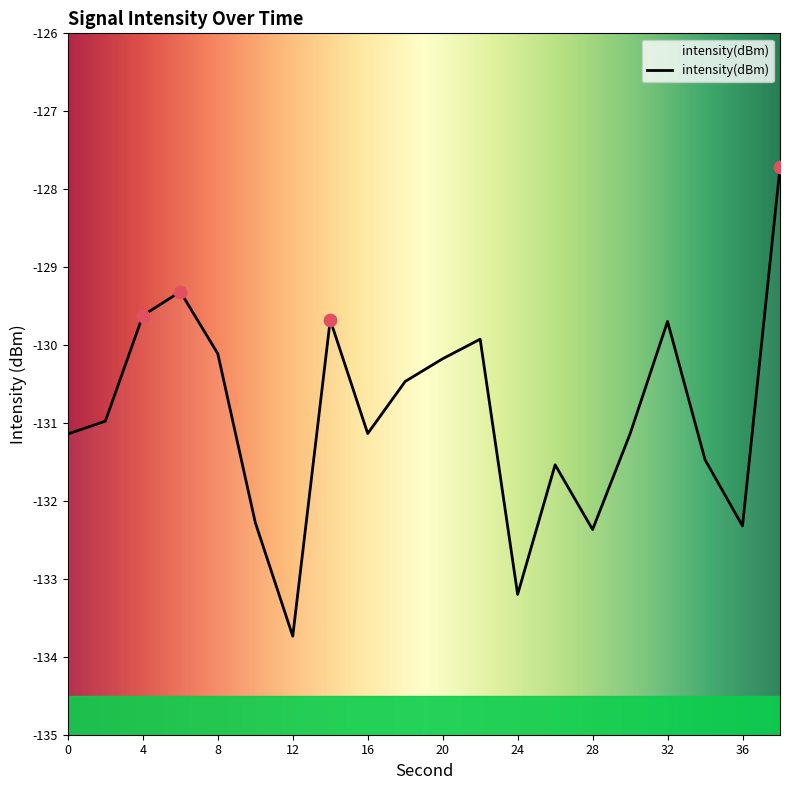

Which has a higher value, 18 or 26?

18